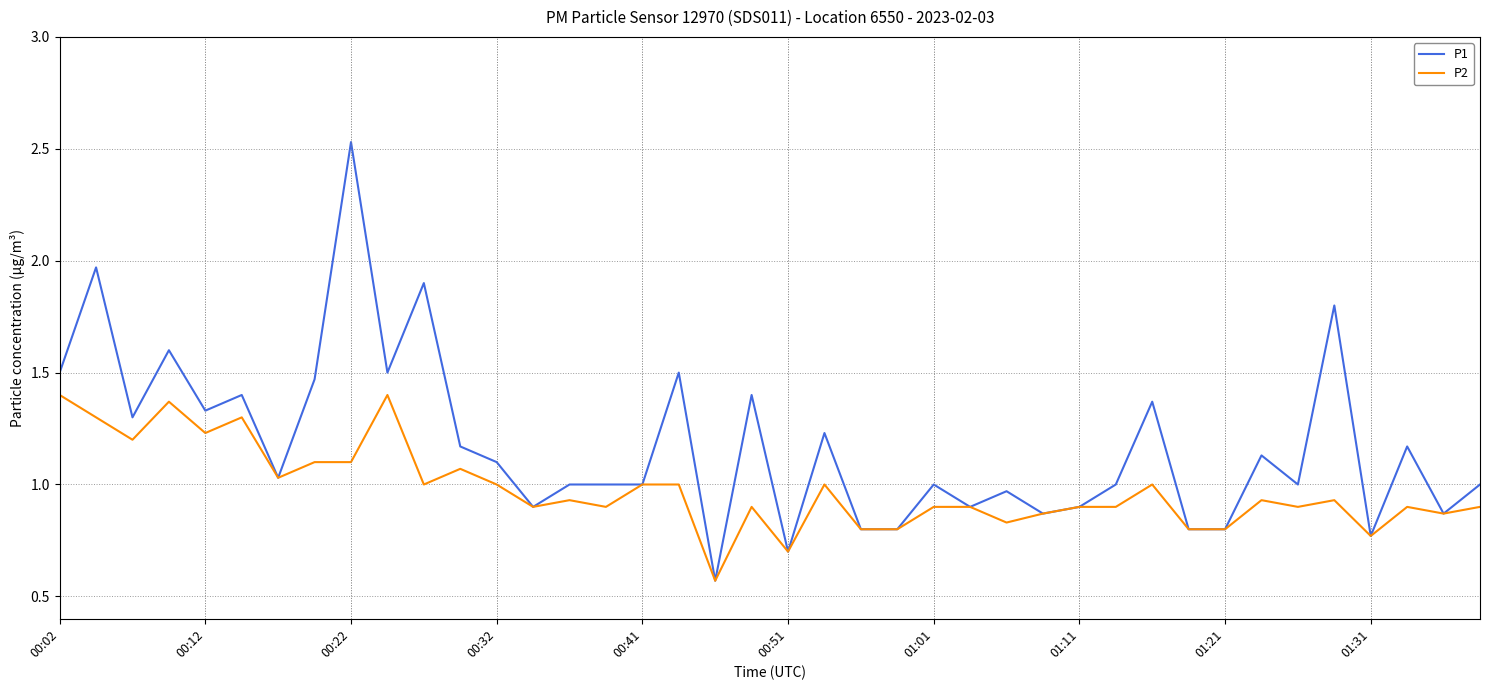

Which series has the widest spread of values?

P1